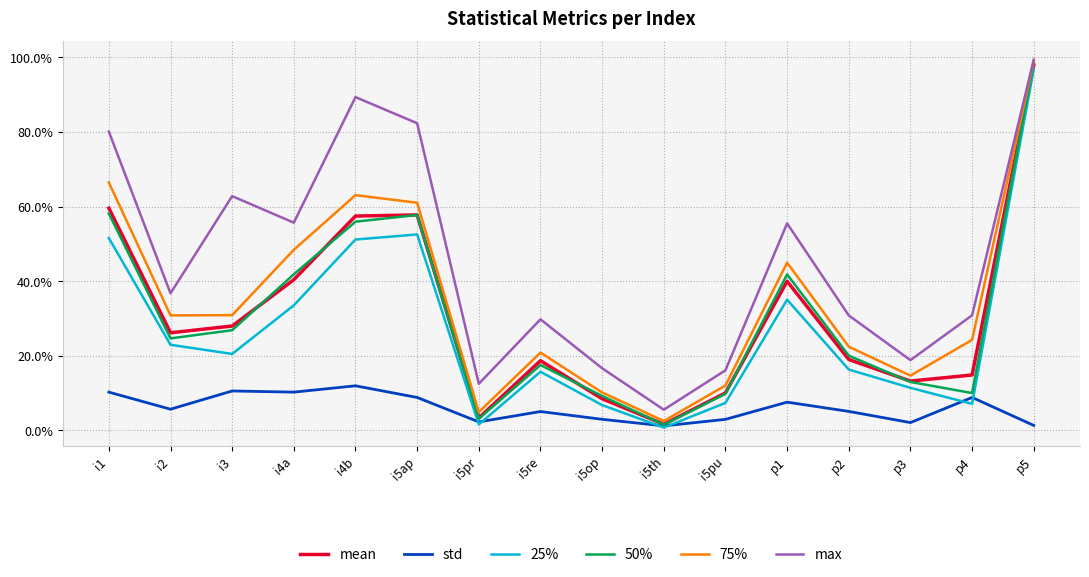

Reading right to left, transcribe all the data shown in this chart.

mean: 1.0	0.1	0.1	0.2	0.4	0.1	0.0	0.1	0.2	0.0	0.6	0.6	0.4	0.3	0.3	0.6
std: 0.0	0.1	0.0	0.1	0.1	0.0	0.0	0.0	0.1	0.0	0.1	0.1	0.1	0.1	0.1	0.1
25%: 1.0	0.1	0.1	0.2	0.4	0.1	0.0	0.1	0.2	0.0	0.5	0.5	0.3	0.2	0.2	0.5
50%: 1.0	0.1	0.1	0.2	0.4	0.1	0.0	0.1	0.2	0.0	0.6	0.6	0.4	0.3	0.2	0.6
75%: 1.0	0.2	0.1	0.2	0.4	0.1	0.0	0.1	0.2	0.0	0.6	0.6	0.5	0.3	0.3	0.7
max: 1.0	0.3	0.2	0.3	0.6	0.2	0.1	0.2	0.3	0.1	0.8	0.9	0.6	0.6	0.4	0.8